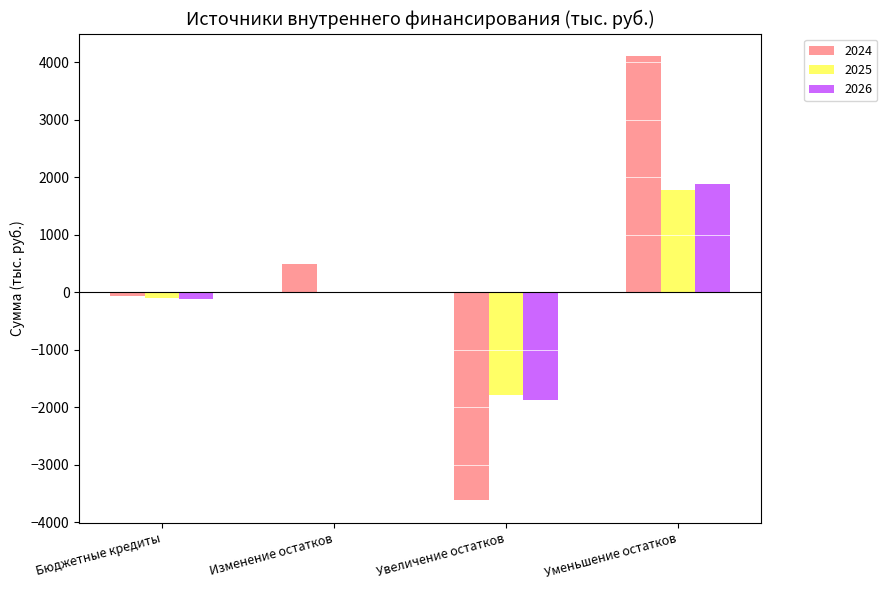

What is the greatest value displayed?

4108.1